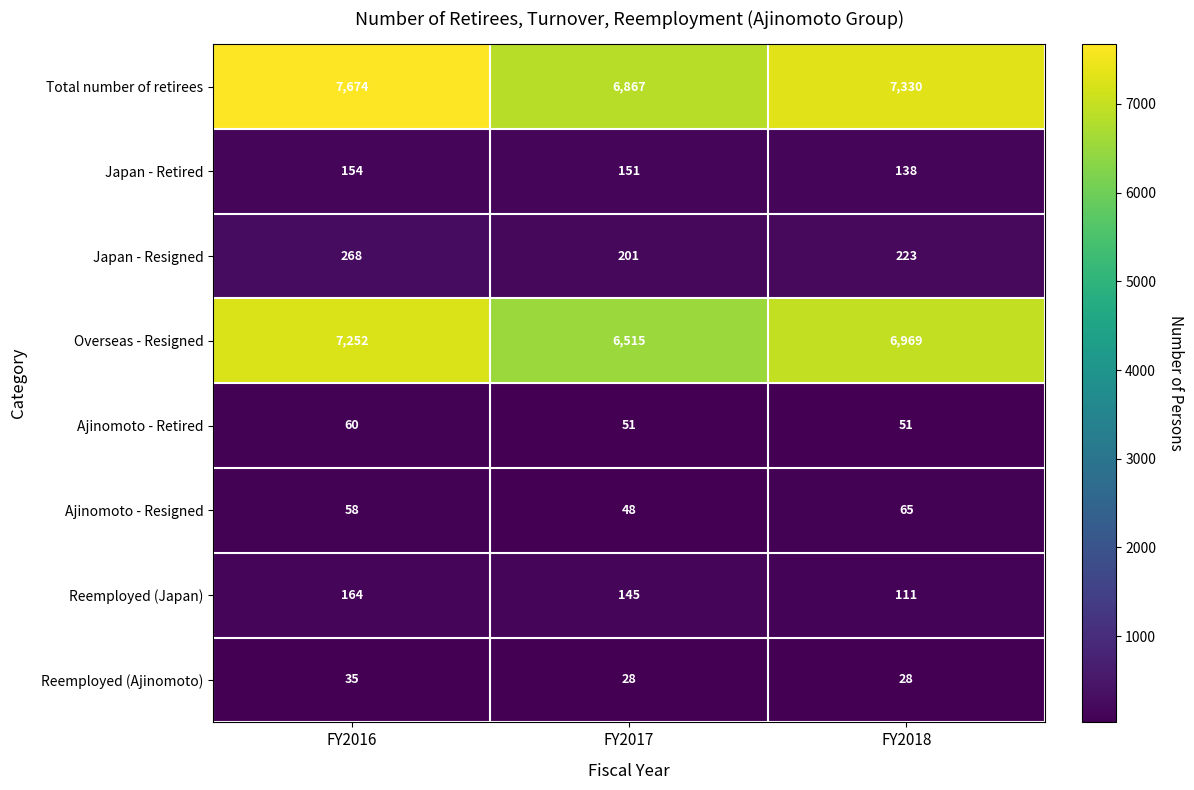

Where is Japan - Resigned nearest to the value 234?

FY2018